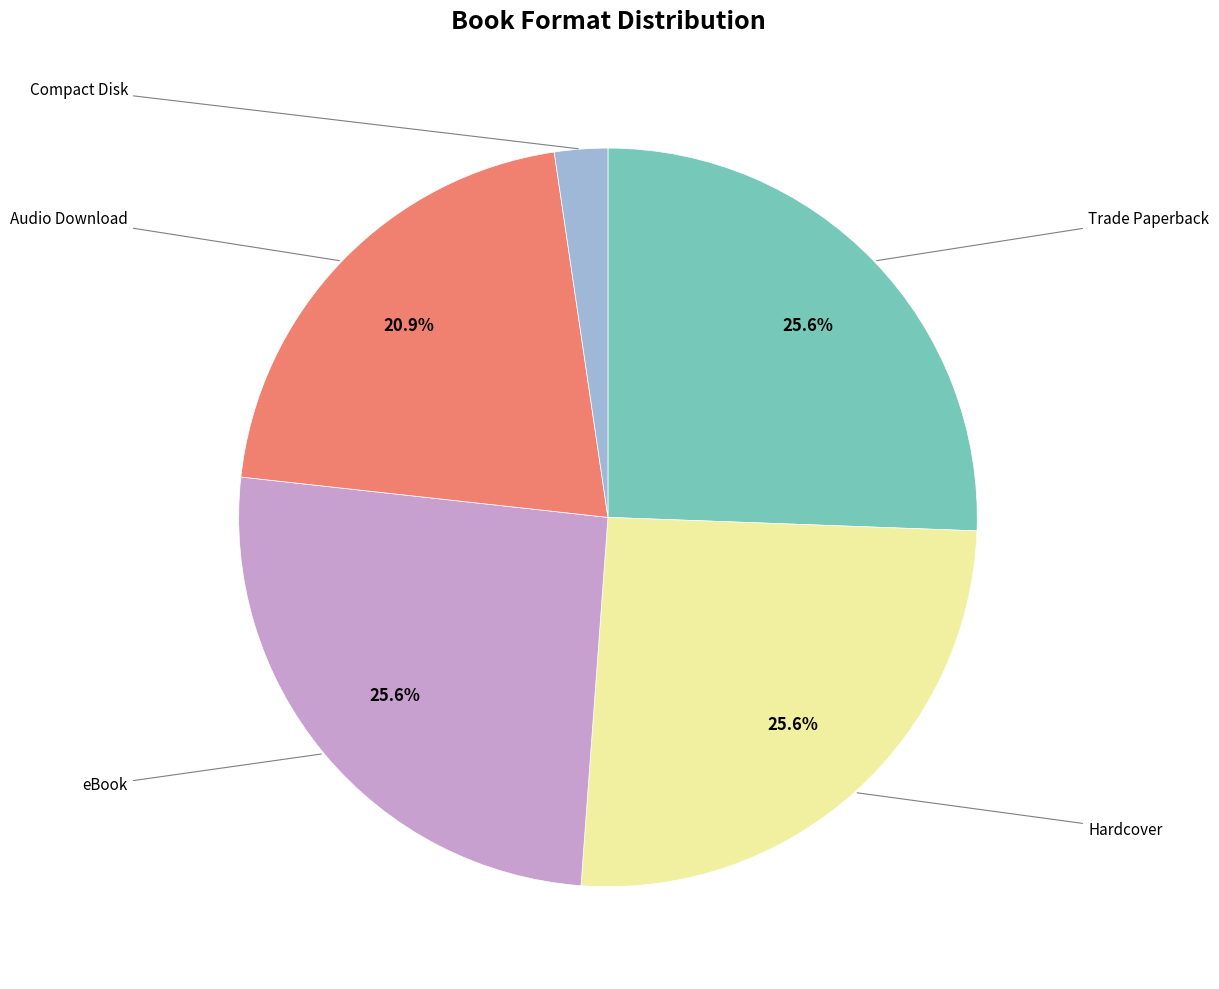

Does any single category account for the majority?

No